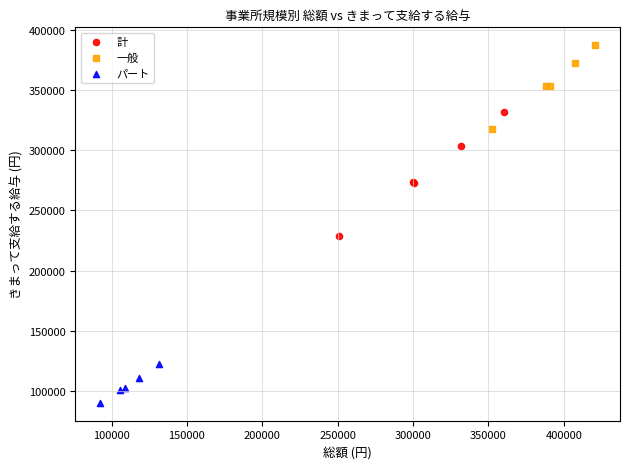

Which series has the largest Y range (max minus min)?

計